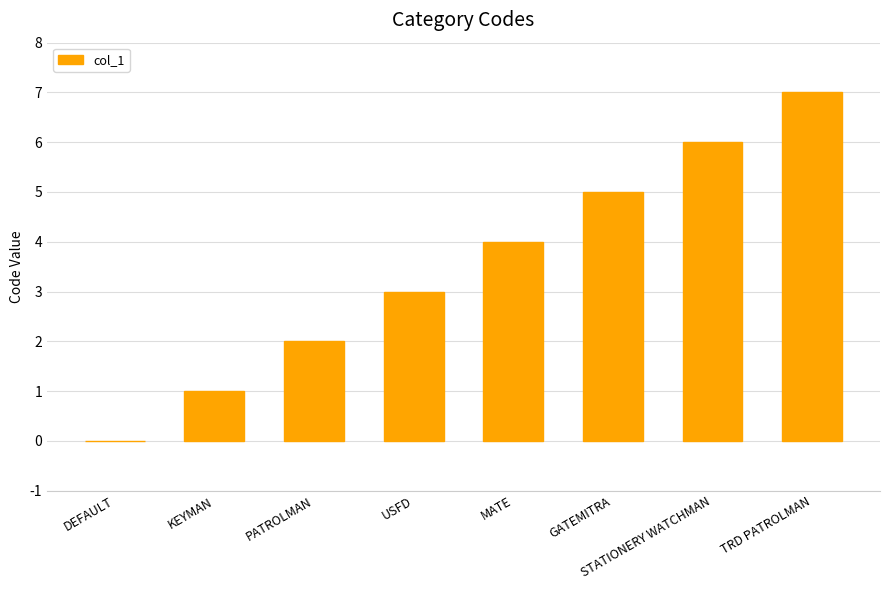

The value at PATROLMAN is 2. True or false?

True